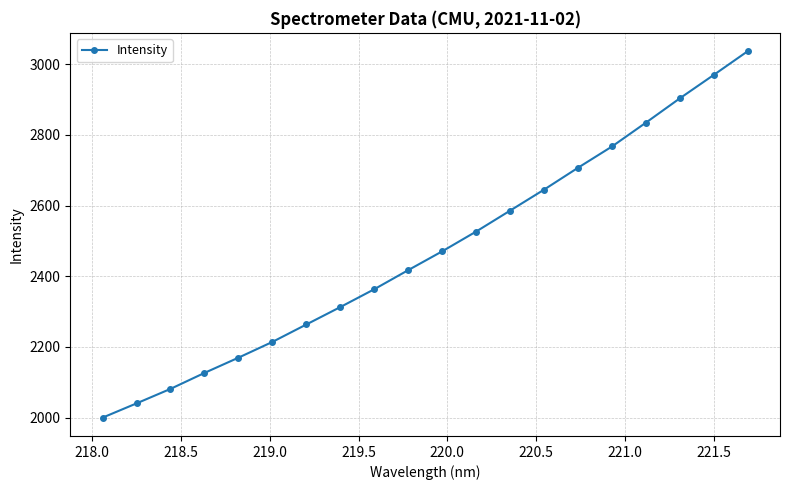

Reading left to right, transcribe all the data shown in this chart.

1999.6	2039.9	2081.0	2126.2	2169.3	2214.0	2263.3	2312.7	2363.1	2417.2	2470.4	2526.4	2585.6	2645.0	2707.0	2767.1	2834.6	2903.5	2969.8	3036.9